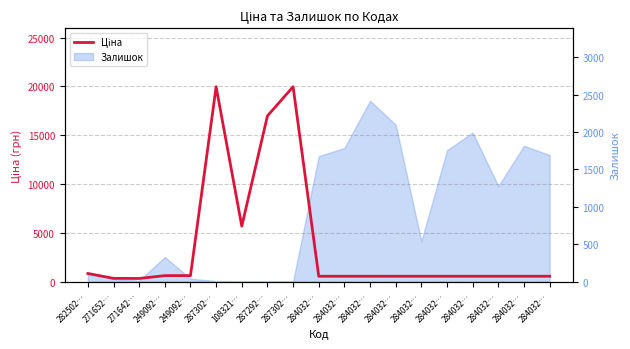

Which category has the highest value across all series?

287302…